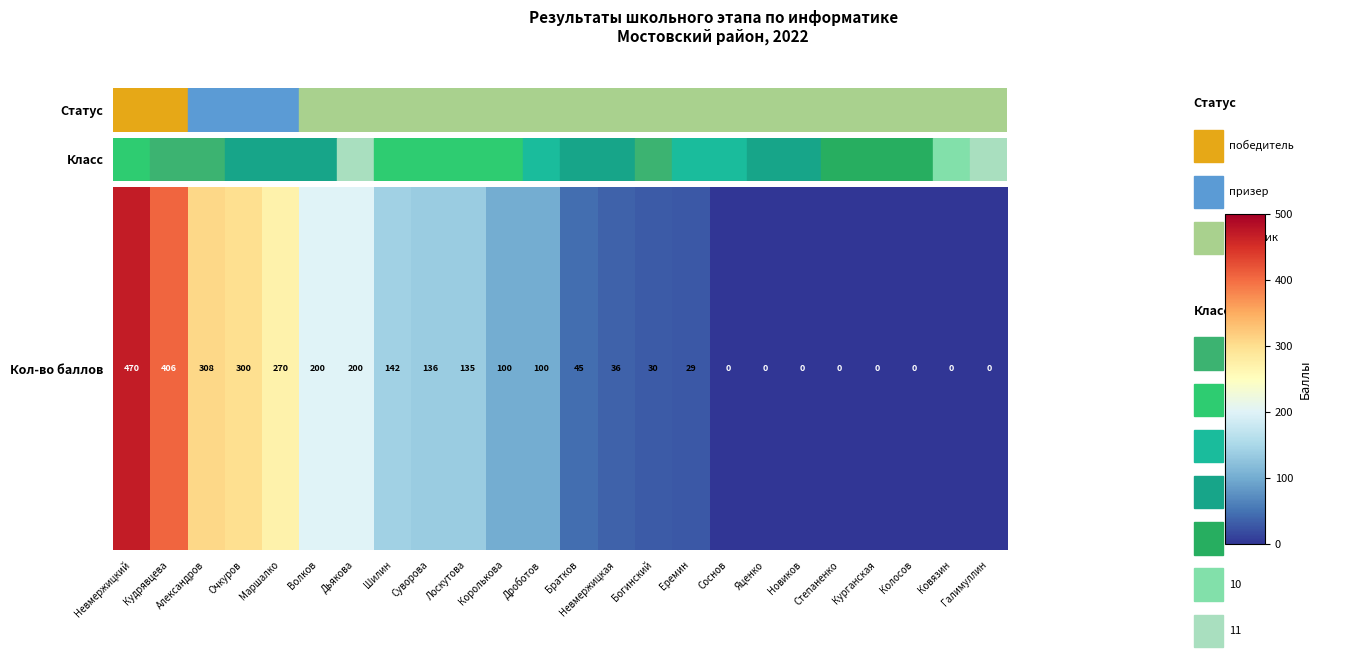

Approximately how many times larger is the value at Волков compared to Дроботов?

2.0